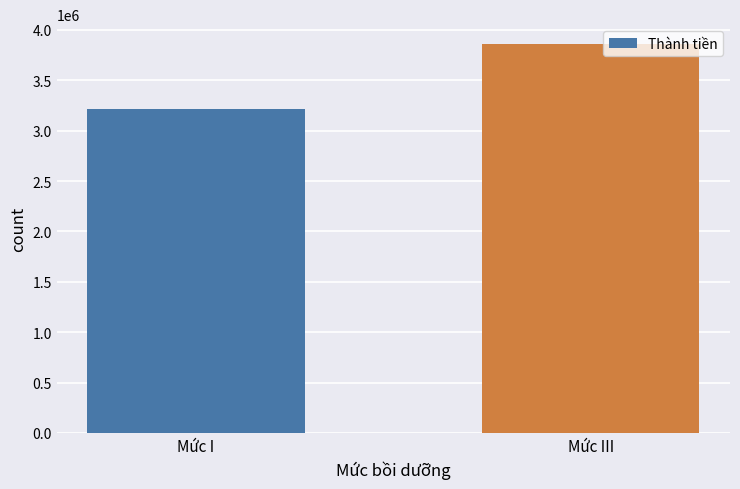

What is the change in value from Mức I to Mức III?

+648000